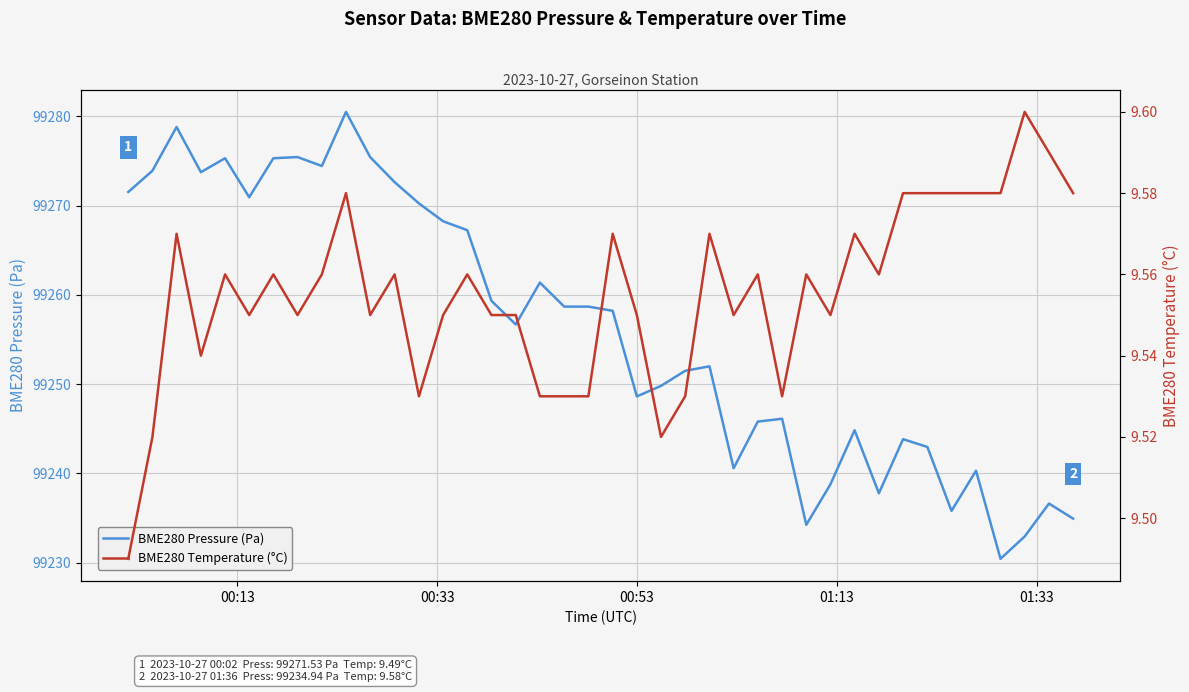

What is the minimum value for BME280 Pressure (Pa)?

99230.4